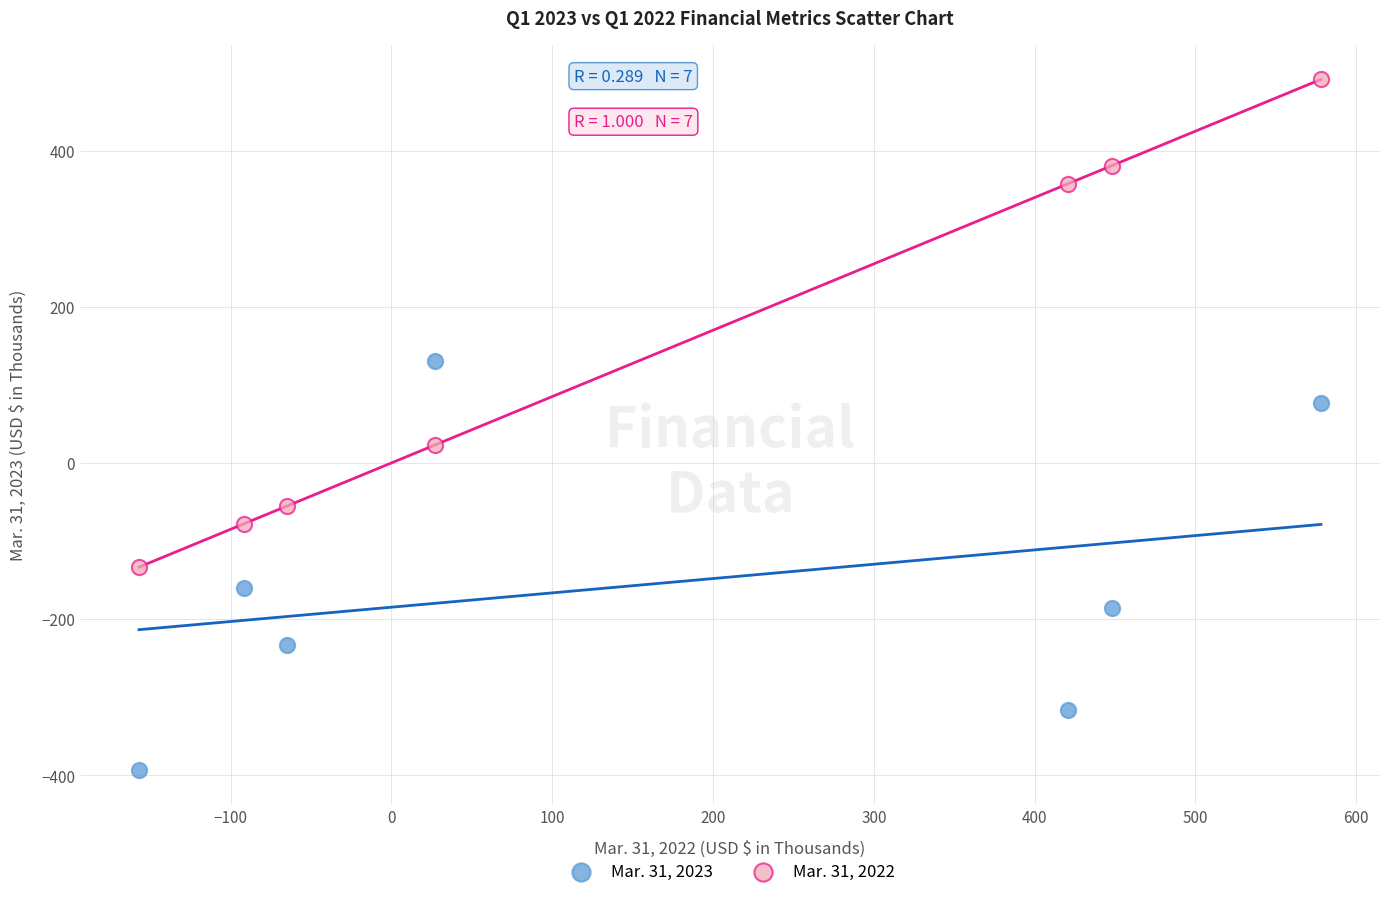

What are all the series names shown in the legend?

Mar. 31, 2023, Mar. 31, 2022